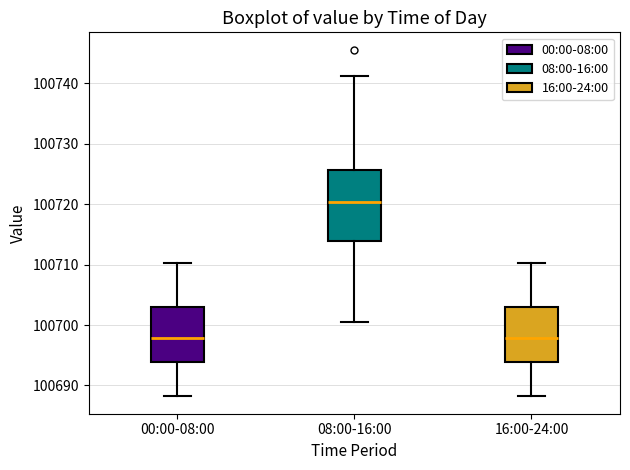

Reading left to right, transcribe this box plot: for each box, give where its median line is, the range the box spans, and where its two whiskers end, as read against the y-axis. The values are not printed on the chart, so give them approximately, as read against the axis.

00:00-08:00: median 100698, box 100694 to 100703, whiskers 100688 to 100710
08:00-16:00: median 100720, box 100714 to 100726, whiskers 100701 to 100741
16:00-24:00: median 100698, box 100694 to 100703, whiskers 100688 to 100710